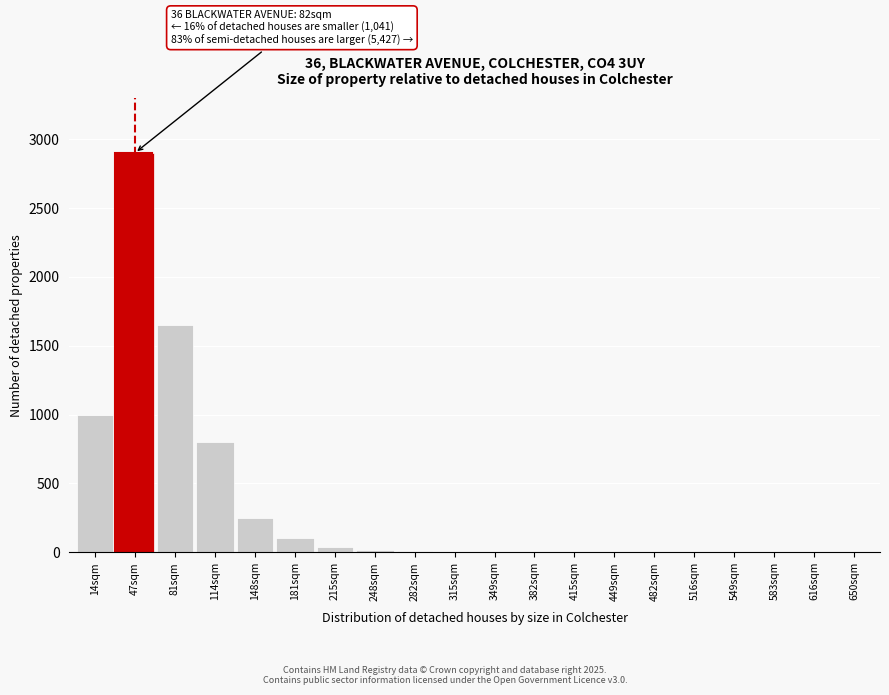

What is the approximate value at 148sqm?

250